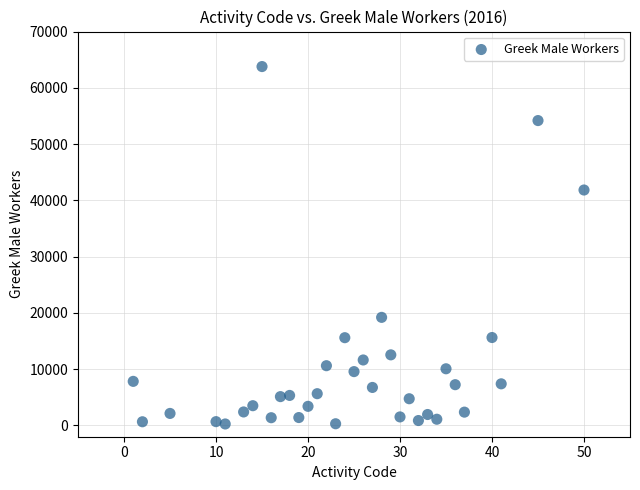

What Y value in the scatter plot is closest to 32022?

41842